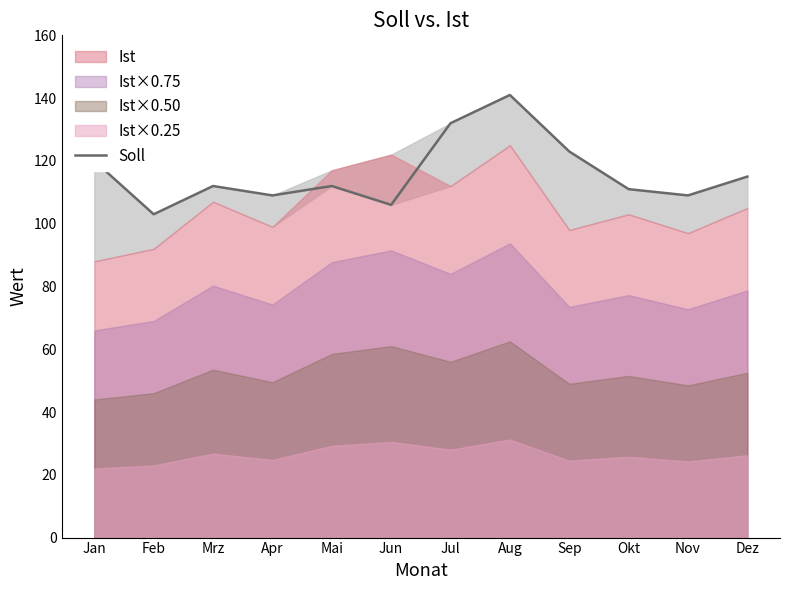

What position from the left is Mrz?

3